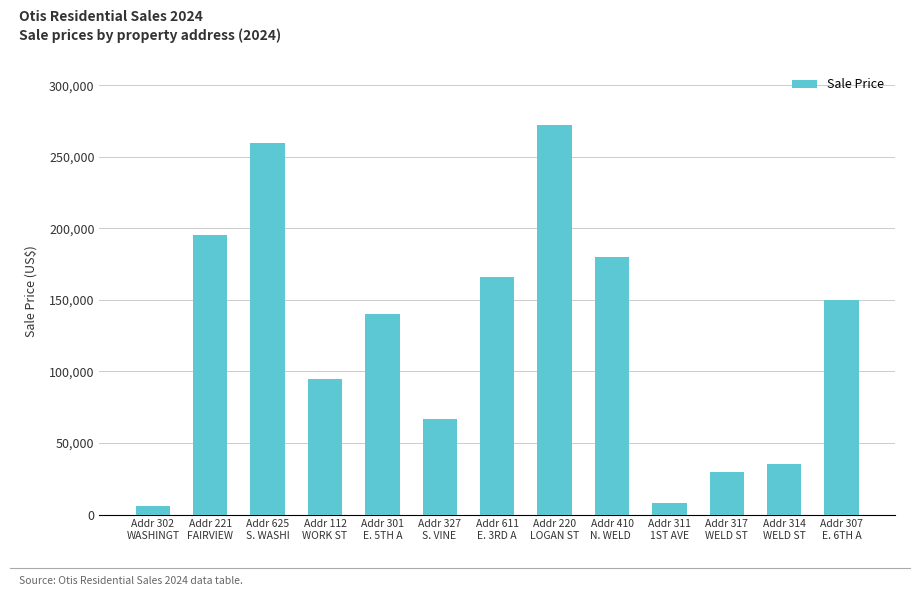

True or false: the data shows 44704.4 at Addr 327
S. VINE .

False